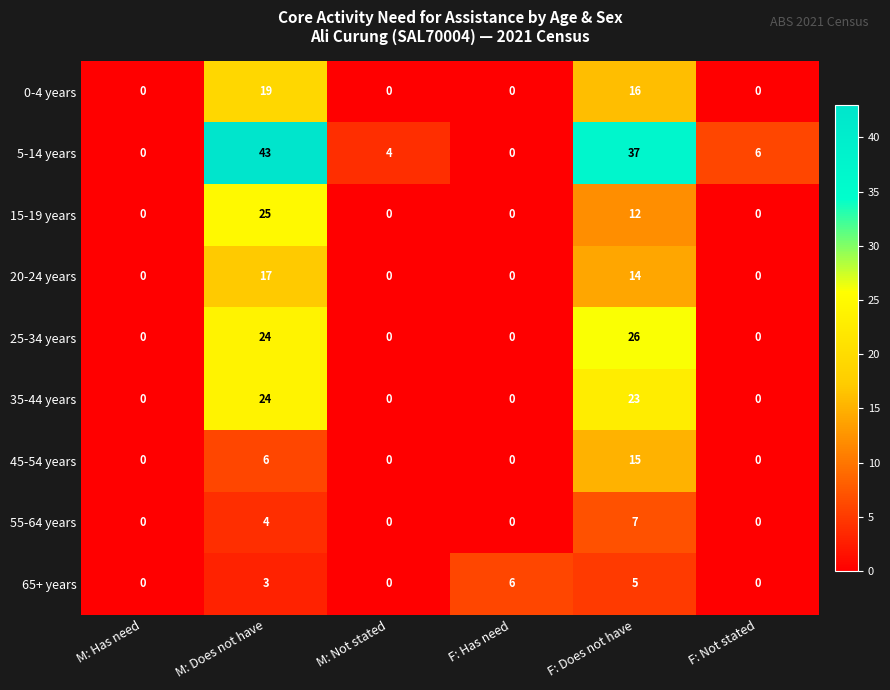

The value of 20-24 years at M: Not stated is 0. True or false?

True